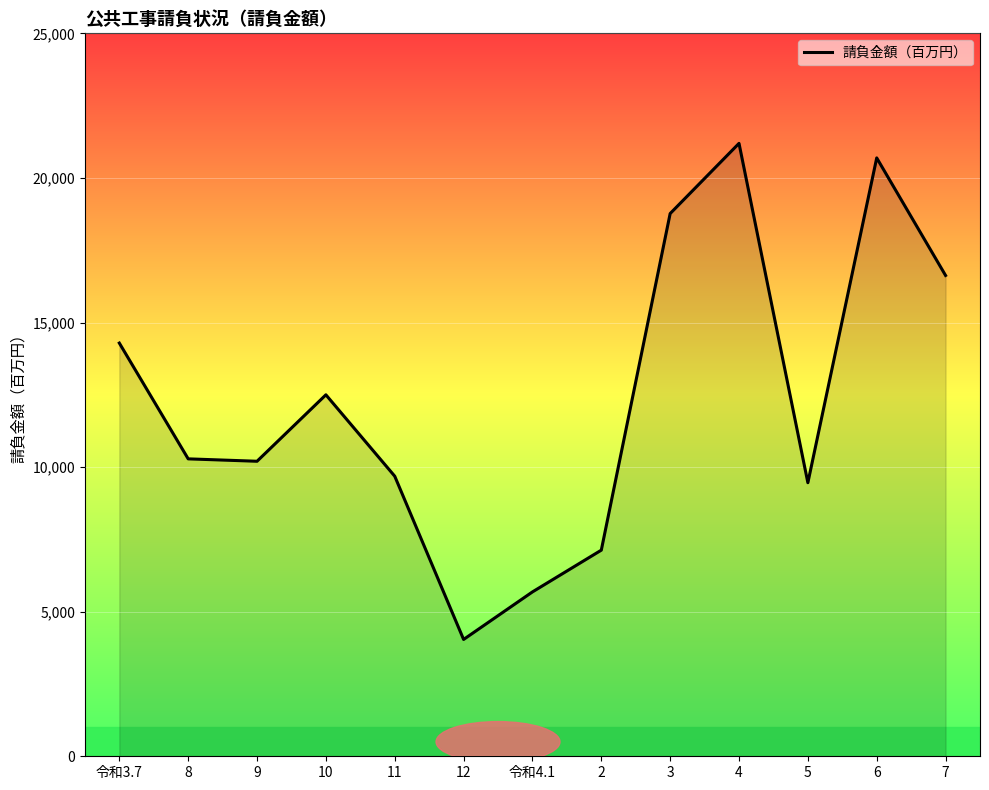

What is the minimum value shown in the chart?

4040